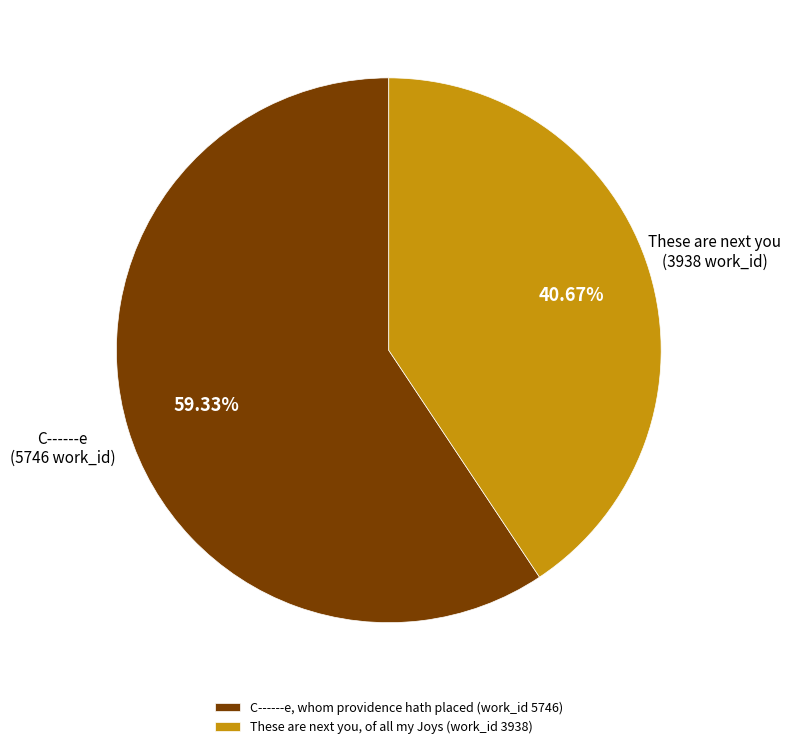

Which category has the biggest portion of the pie?

C------e, whom providence hath placed (work_id 5746)